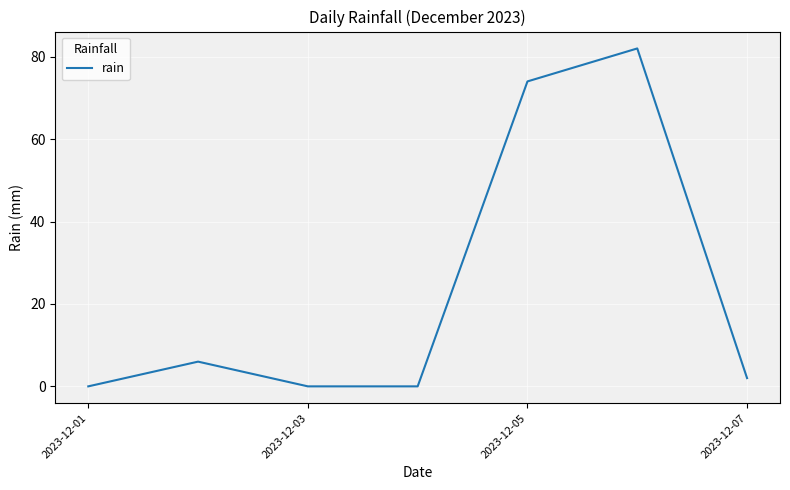

What is the greatest value displayed?

82